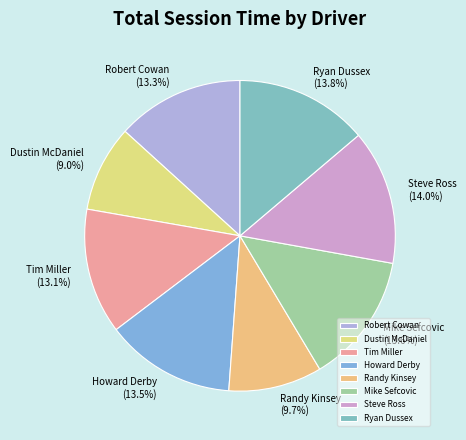

Is it true that Steve Ross is 14% of the pie?

True